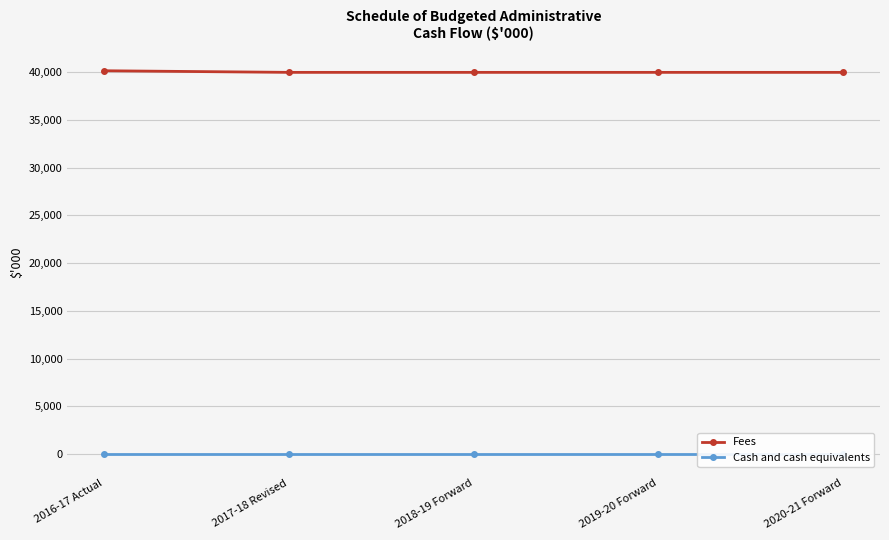

At how many categories does at least one series exceed 32288?

5